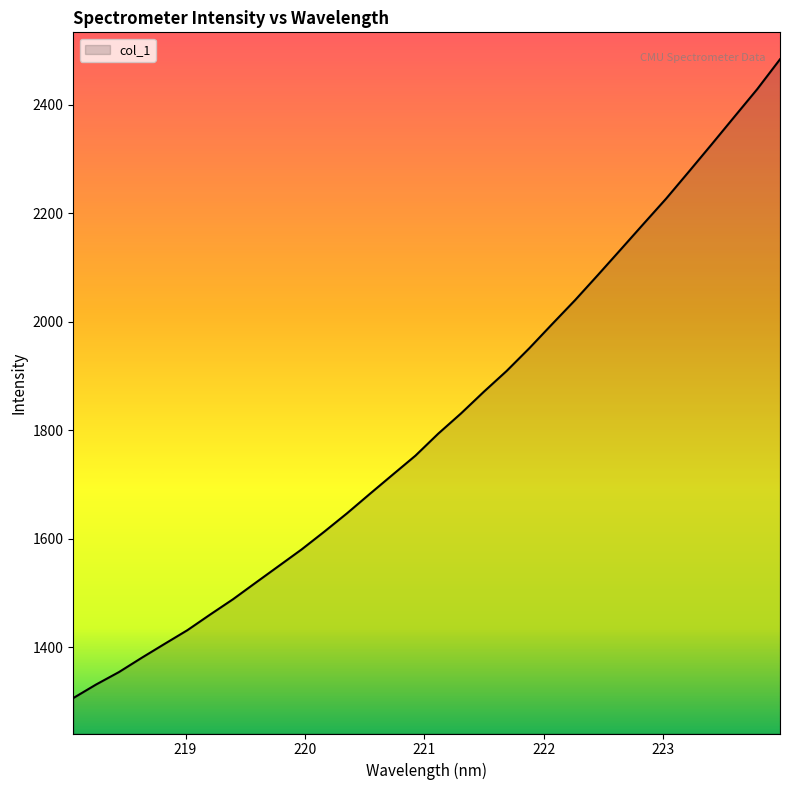

Reading left to right, what are all the values shown in this chart?

1306.4	1331.4	1354.3	1380.7	1406.3	1431.5	1460.4	1488.6	1519.3	1549.7	1580.2	1613.1	1647.1	1682.9	1718.2	1753.4	1794.0	1831.2	1871.2	1909.5	1951.6	1996.0	2039.9	2086.2	2133.1	2180.3	2227.2	2277.0	2327.3	2378.3	2429.0	2484.0